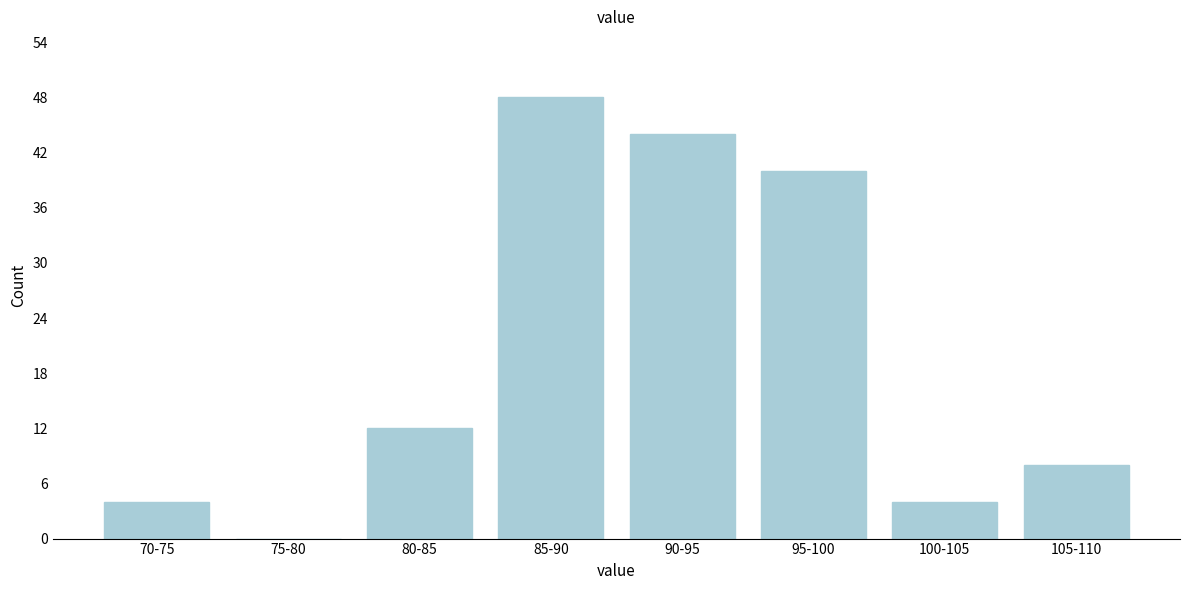

Reading left to right, transcribe all the data shown in this chart.

70-75=4	75-80=0	80-85=12	85-90=48	90-95=44	95-100=40	100-105=4	105-110=8